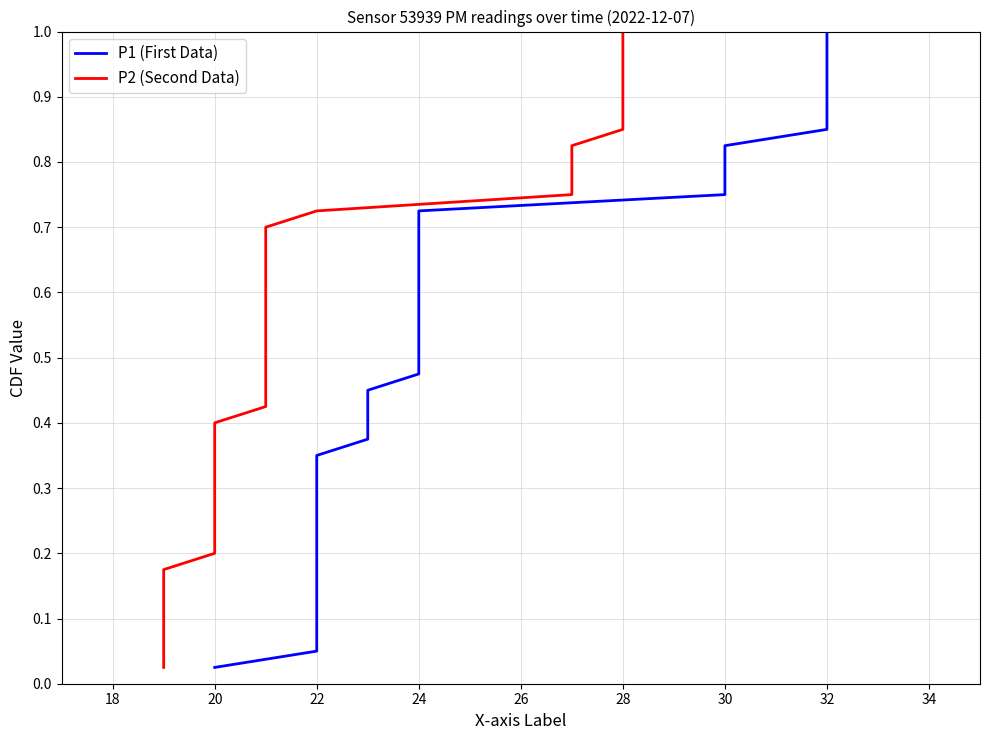

Is this an area chart (filled region under the line)?

No